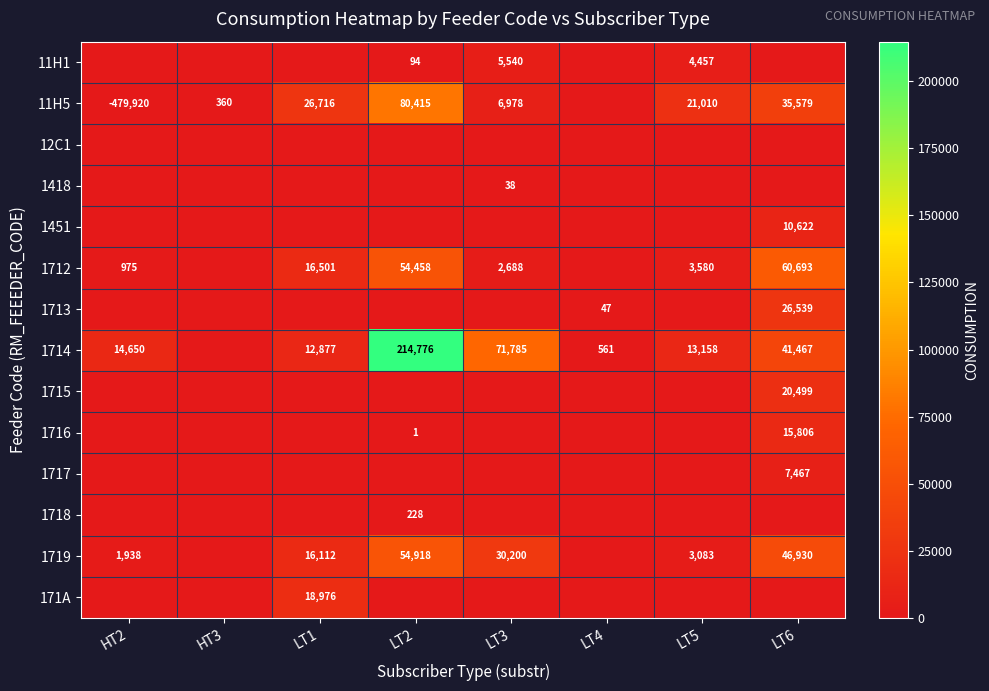

Between LT6 and LT2, which is larger?

LT2